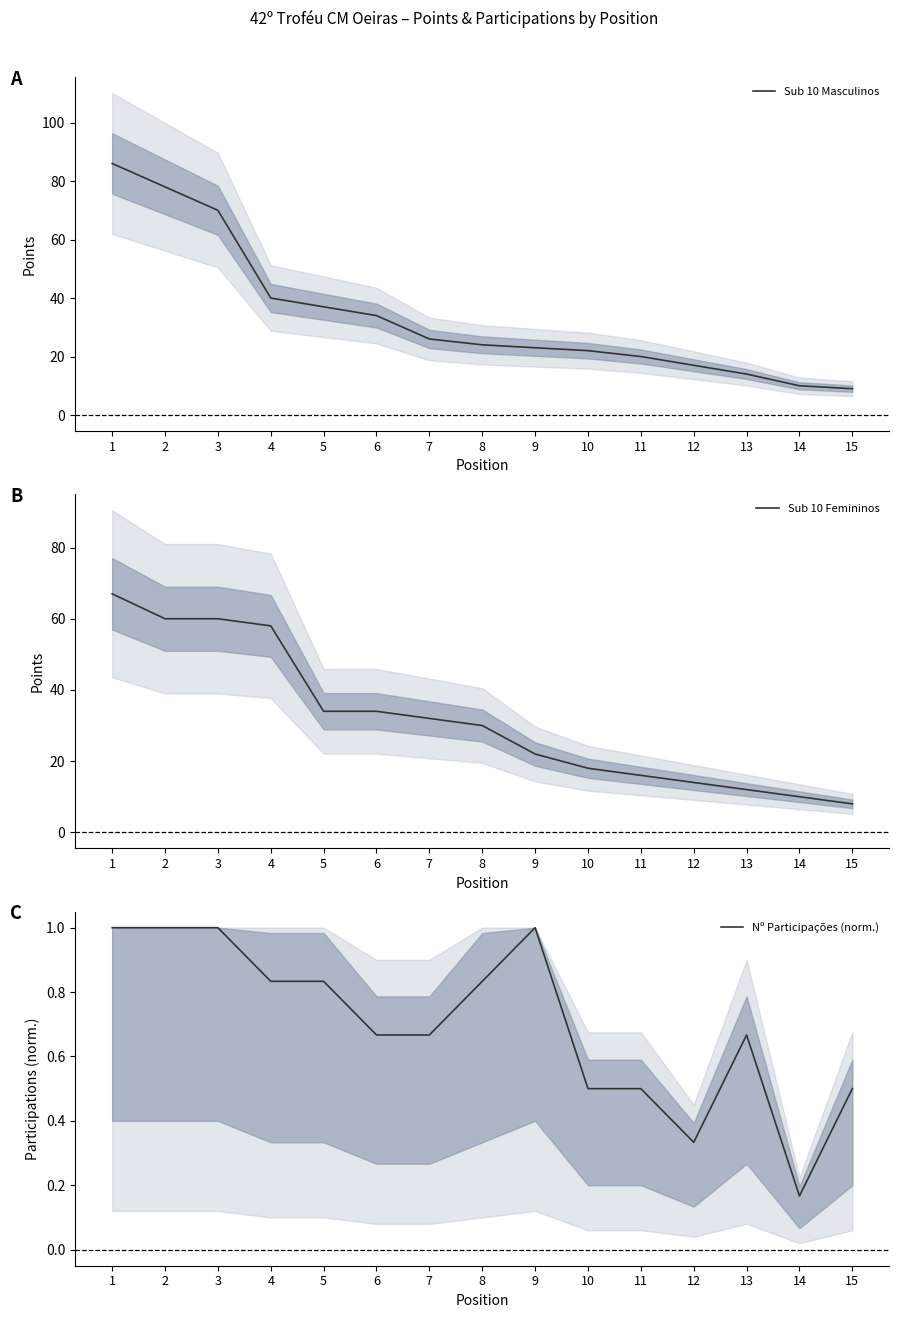

Which series ends up on top after the final intersection of Sub 10 Masculinos and Sub 10 Femininos?

Sub 10 Masculinos